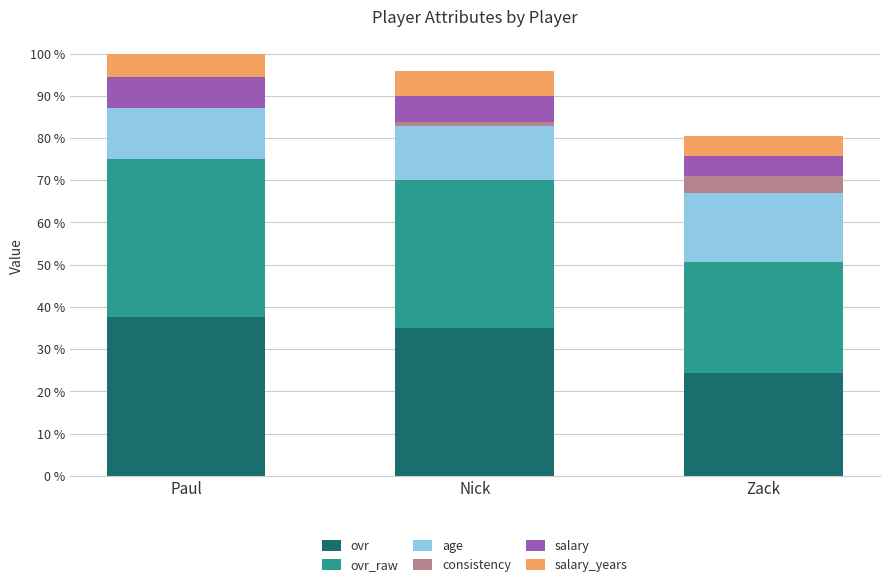

At which category is the sum across all series the highest?

Paul